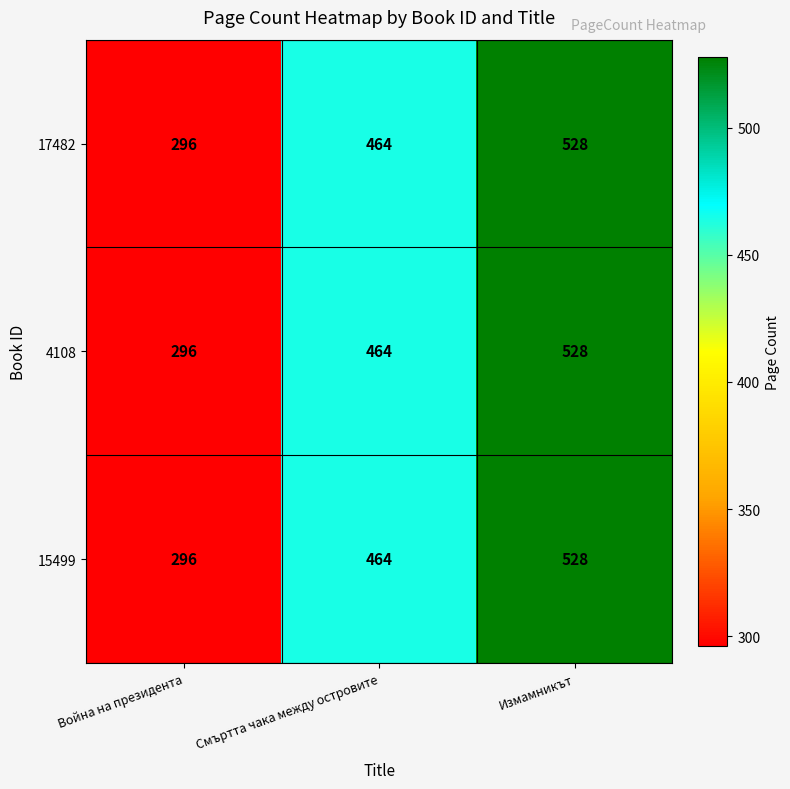

Reading left to right, list all the values displayed in this chart.

17482: 296	464	528
4108: 296	464	528
15499: 296	464	528